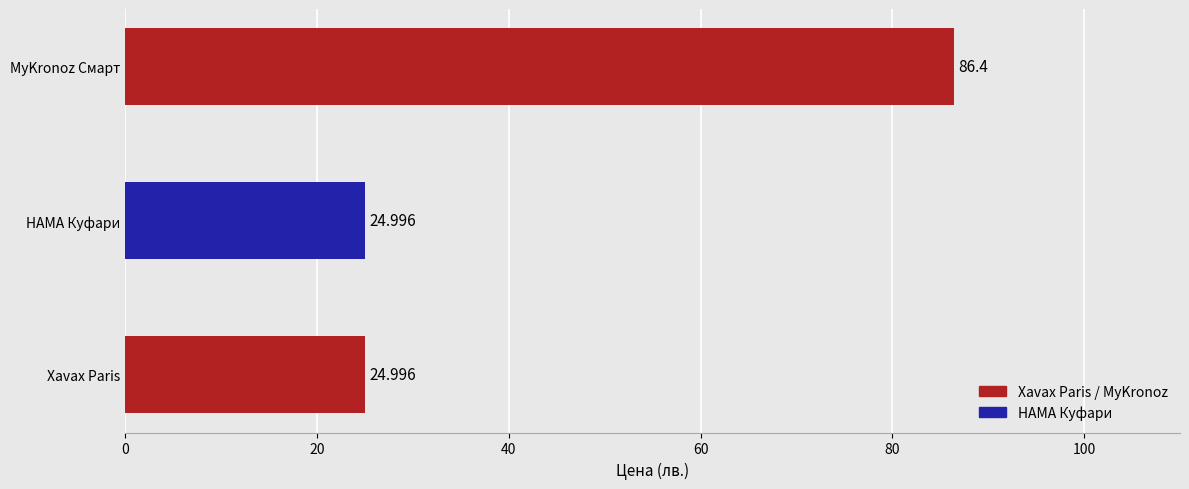

Which has a higher value, HAMA Куфари or MyKronoz Смарт?

MyKronoz Смарт